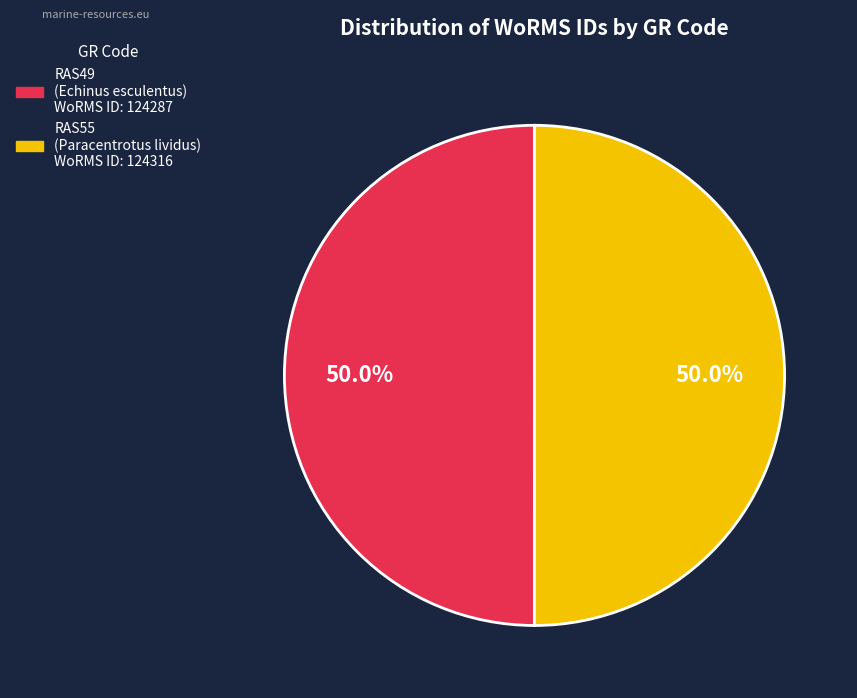

The RAS49 slice represents 44% of the pie. True or false?

False